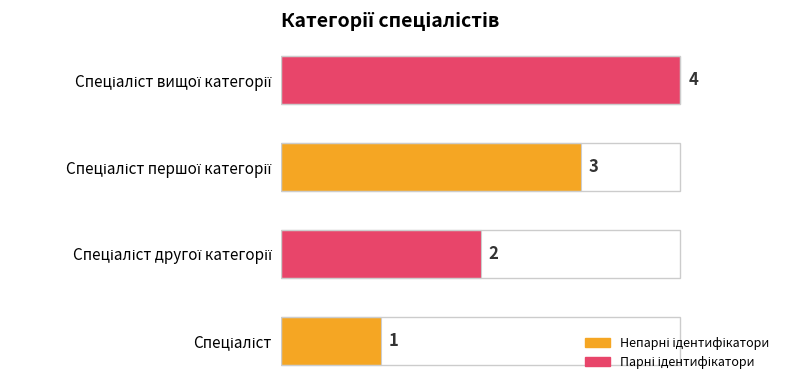

What is the maximum value shown in the chart?

4